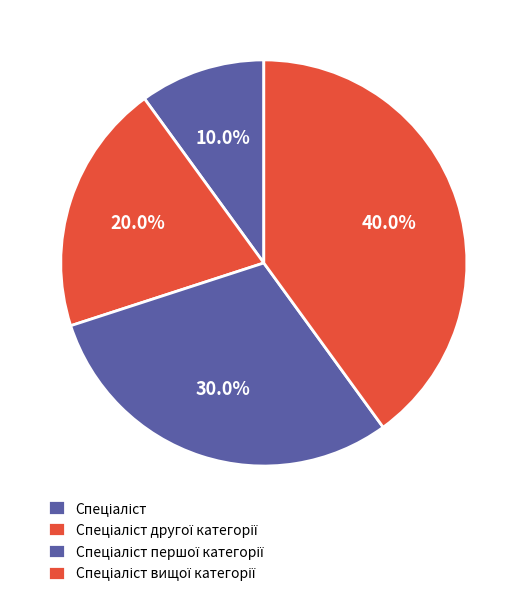

How many segments does this pie chart have?

4